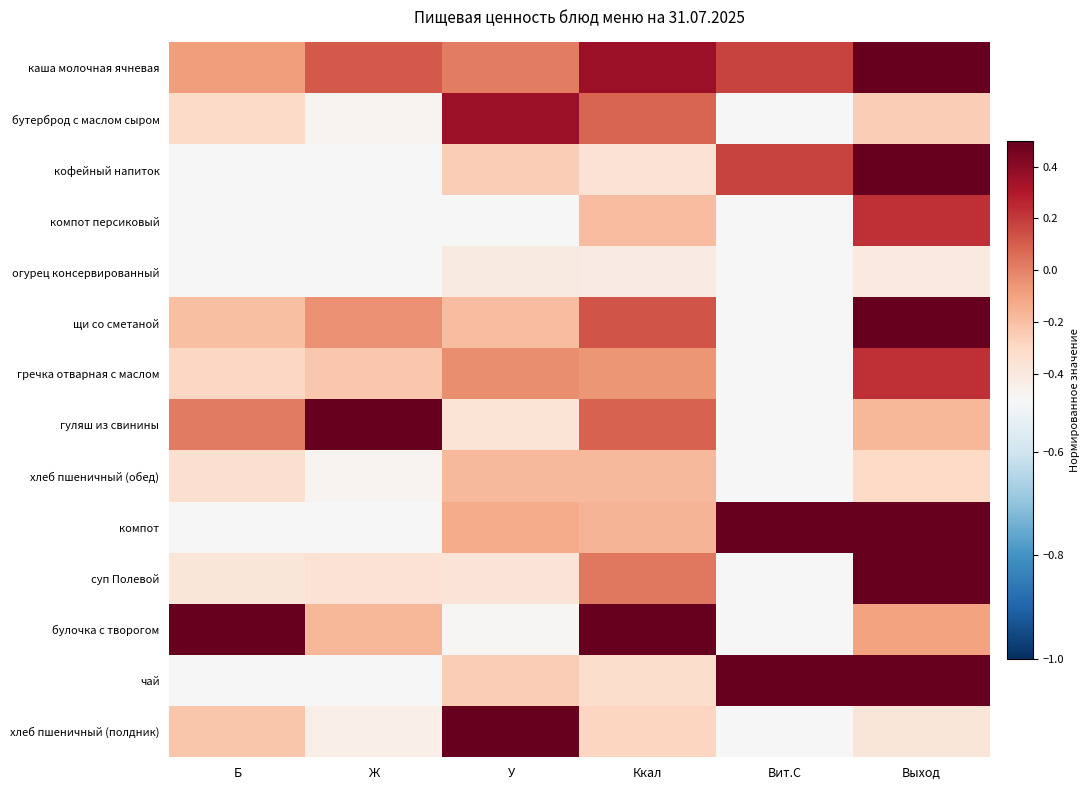

Between Б and Выход, which is larger?

Выход